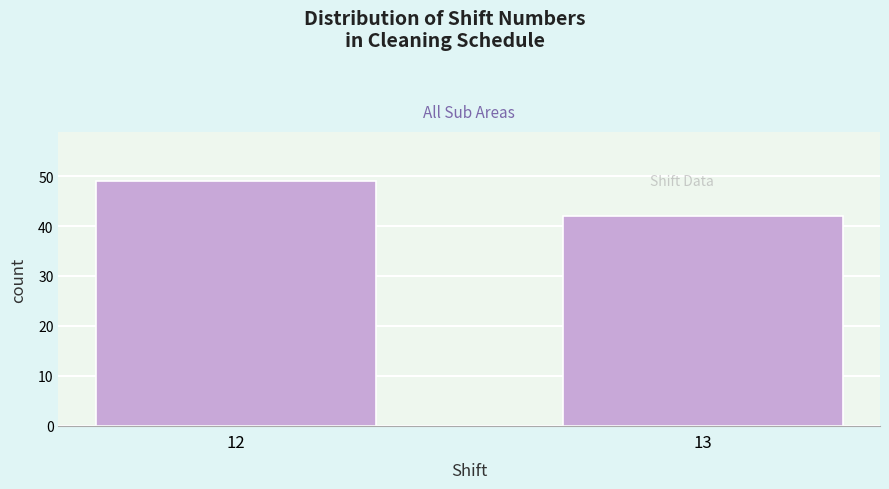

Reading left to right, transcribe all the data shown in this chart.

49	42